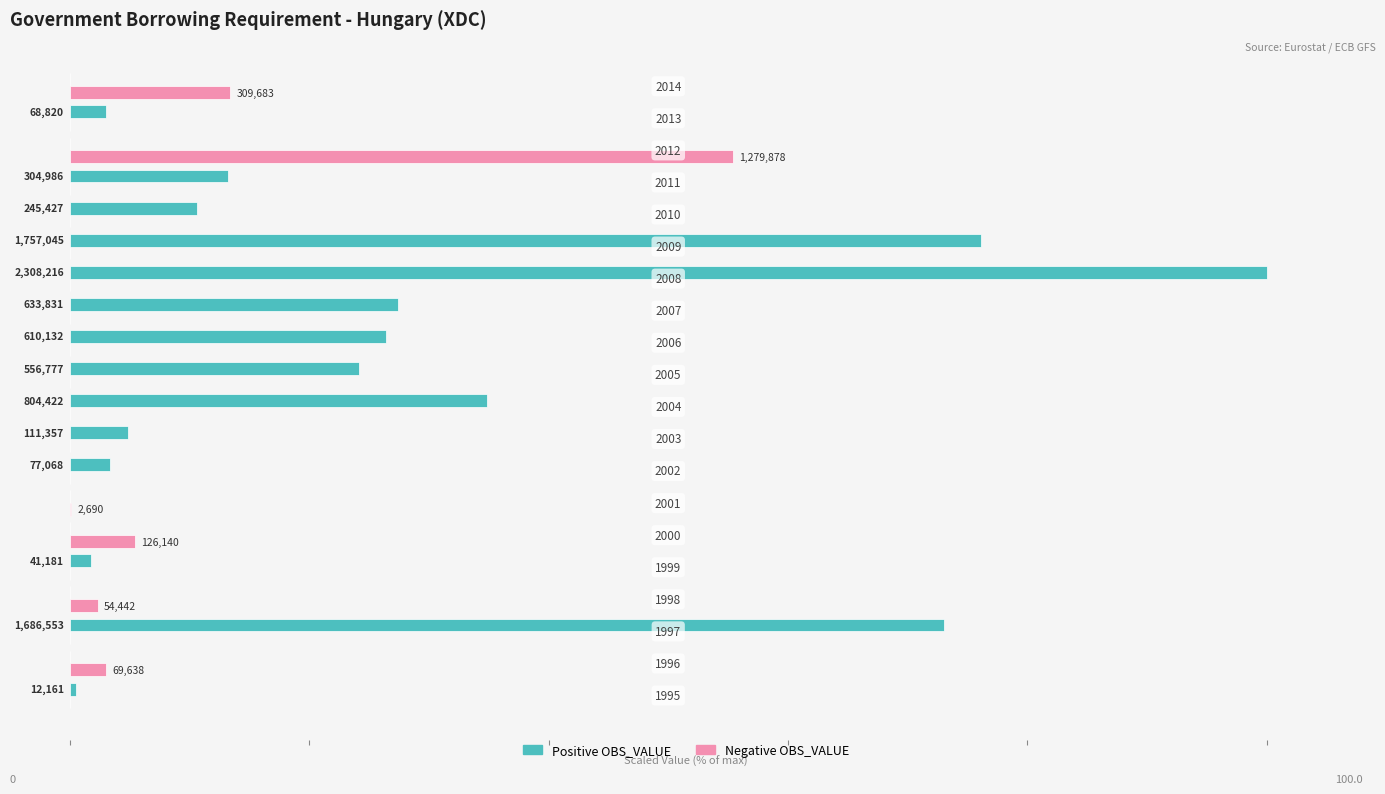

What are all the series names shown in the legend?

Positive OBS_VALUE, Negative OBS_VALUE